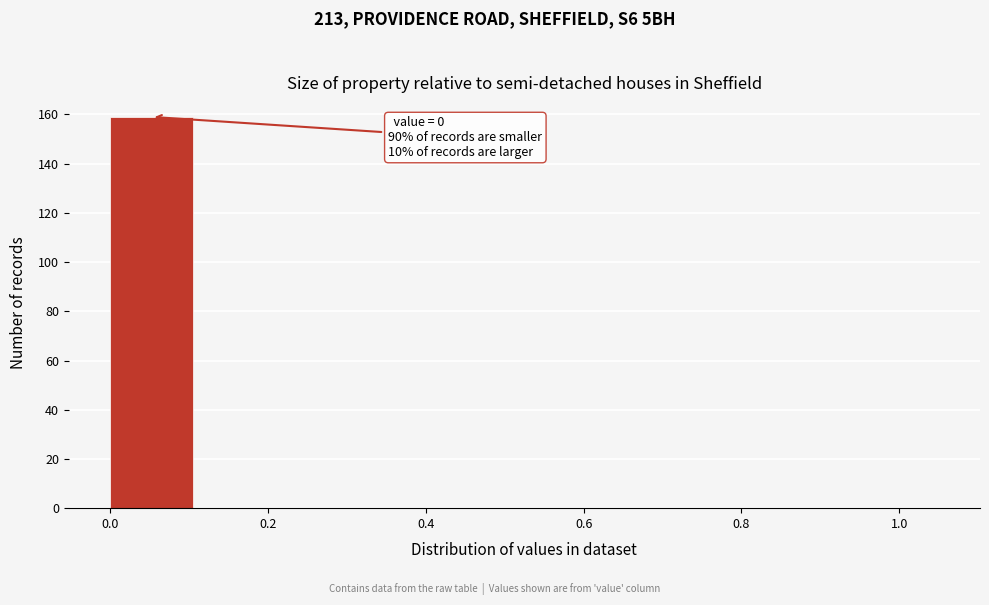

Over which range of the x-axis is the bar tallest?

0.000 to 0.105